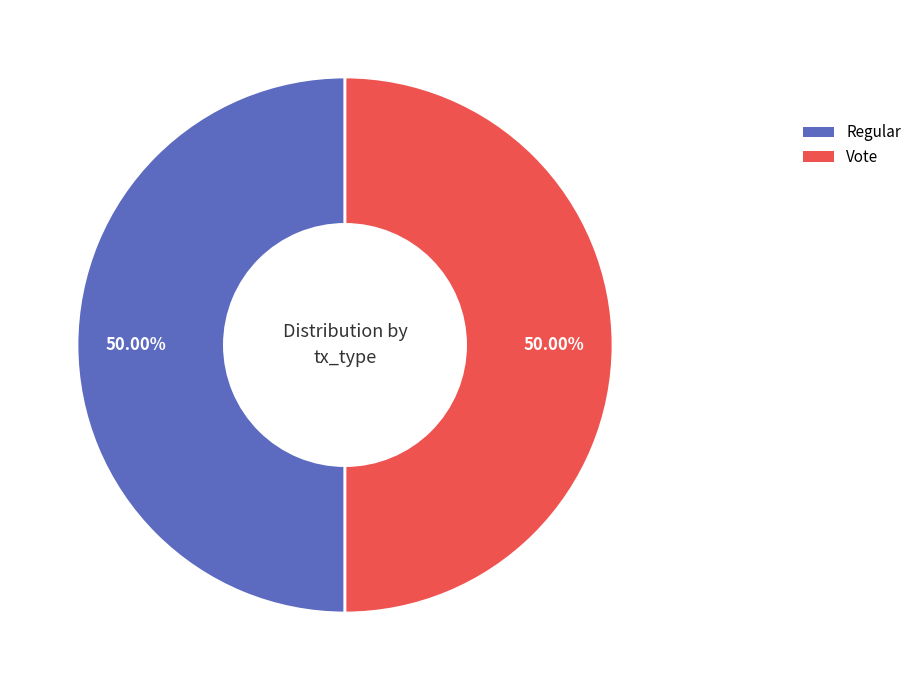

Approximately how many times larger is the value at Regular compared to Vote?

1.0